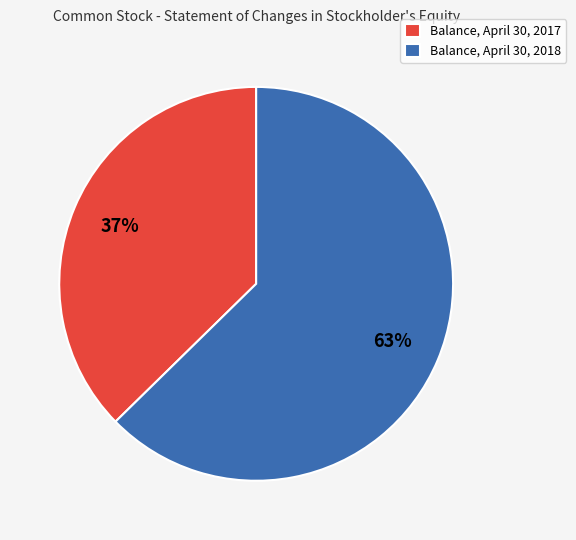

Rank the categories by value from lowest to highest.

Balance, April 30, 2017, Balance, April 30, 2018